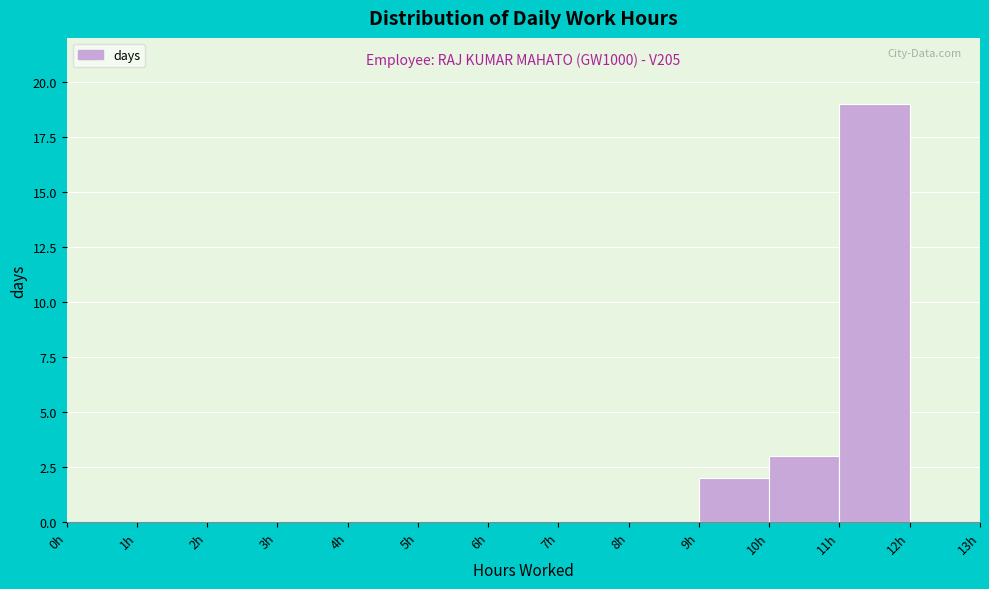

Over which range of the x-axis is the bar tallest?

11 to 12